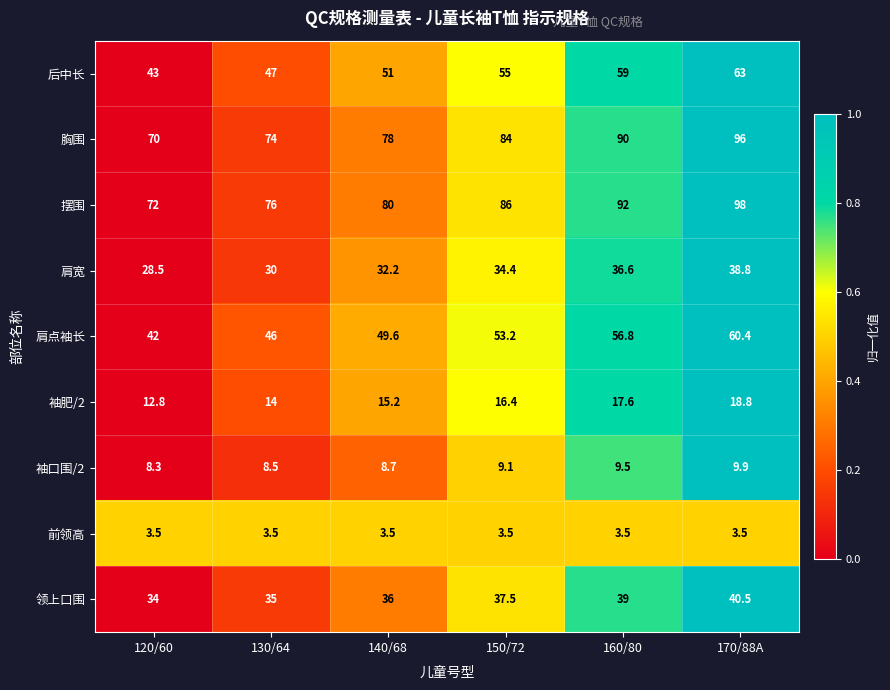

What is the sum of the 肩点袖长 values at 120/60 and 150/72?

95.2